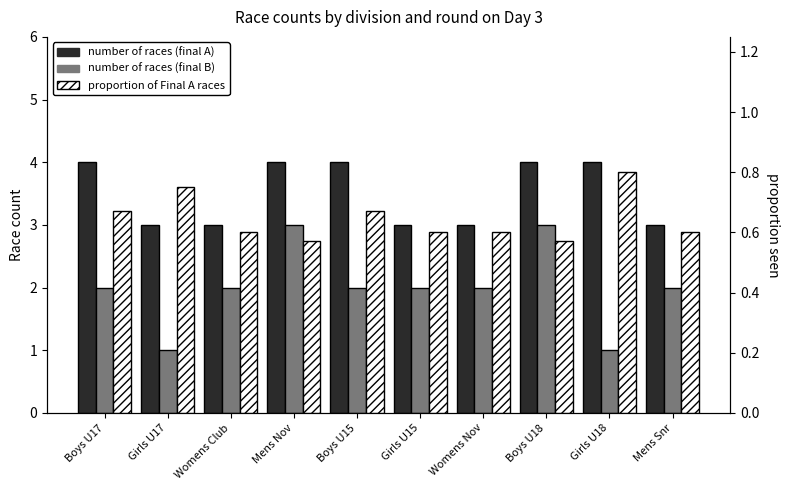

Rank the series by their average value, from highest to lowest.

number of races (final A), number of races (final B), proportion of Final A races